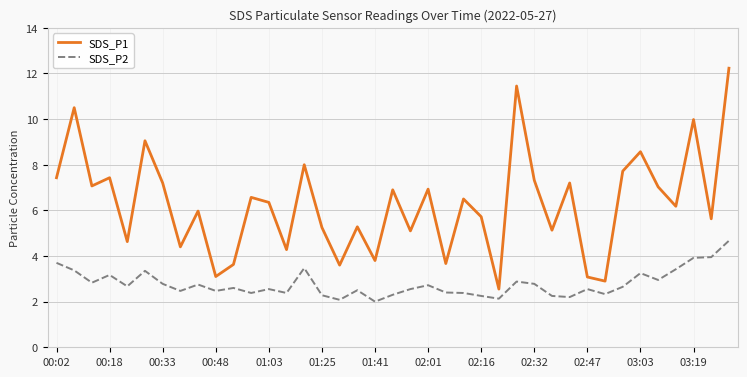

Which series has the widest spread of values?

SDS_P1